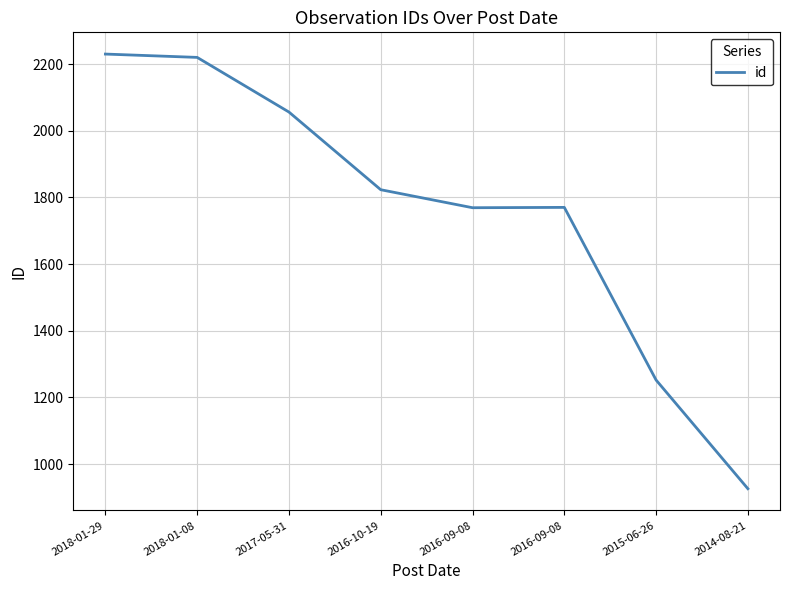

What is the ratio of the value at 2014-08-21 to the value at 2016-10-19?

0.5